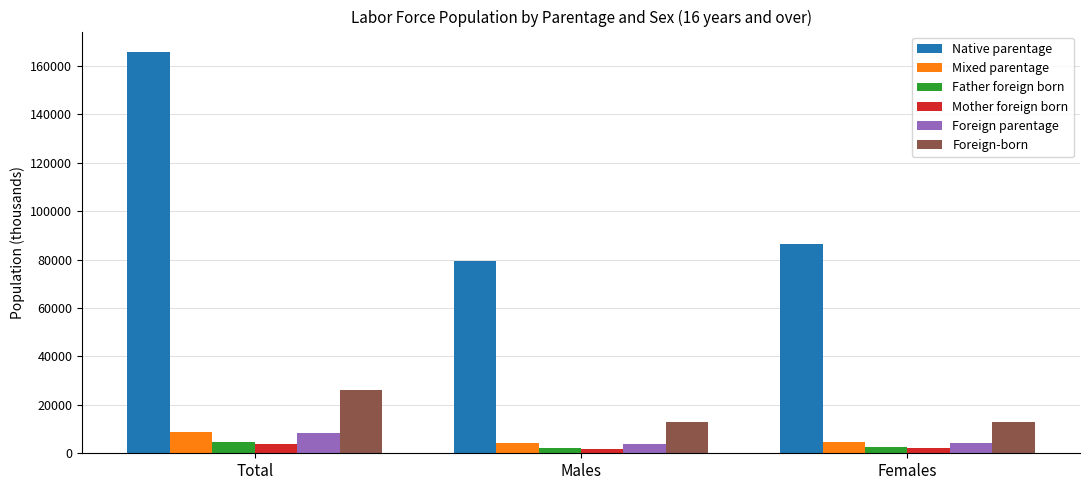

How many data points does each series have?

3